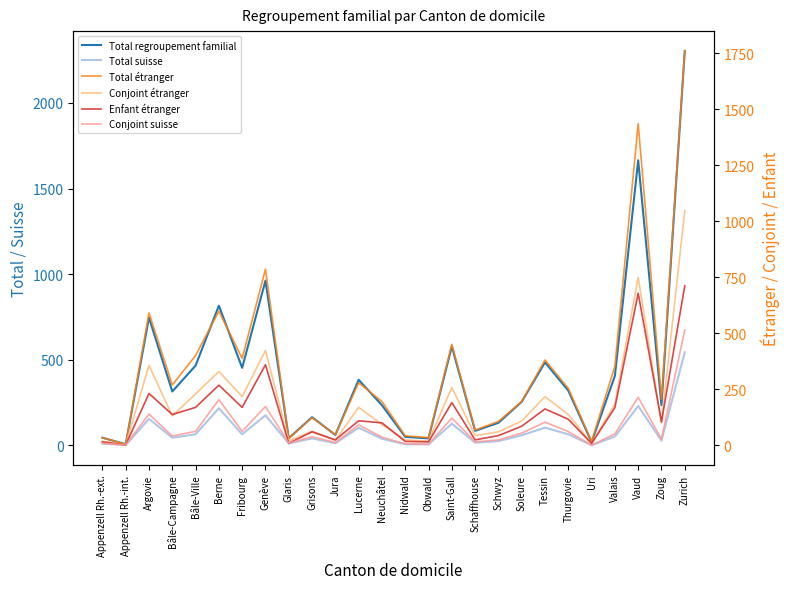

Is it true that Conjoint suisse equals 62 at Thurgovie?

True